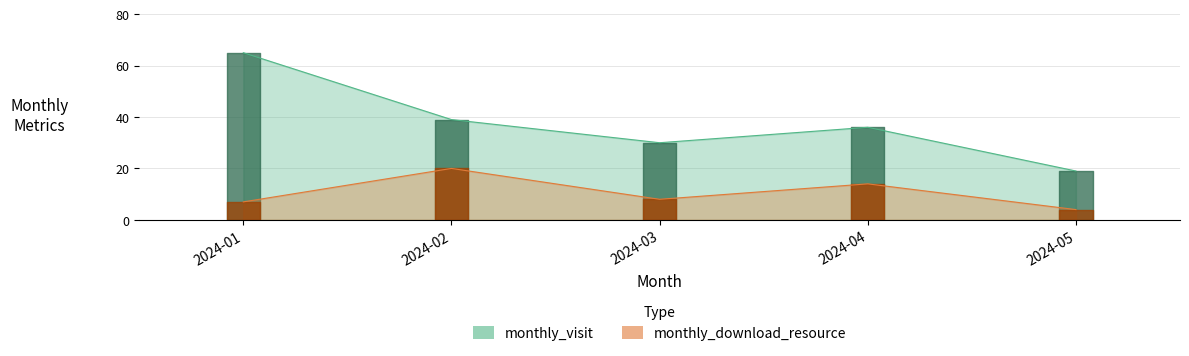

At which category is the sum across all series the highest?

2024-01